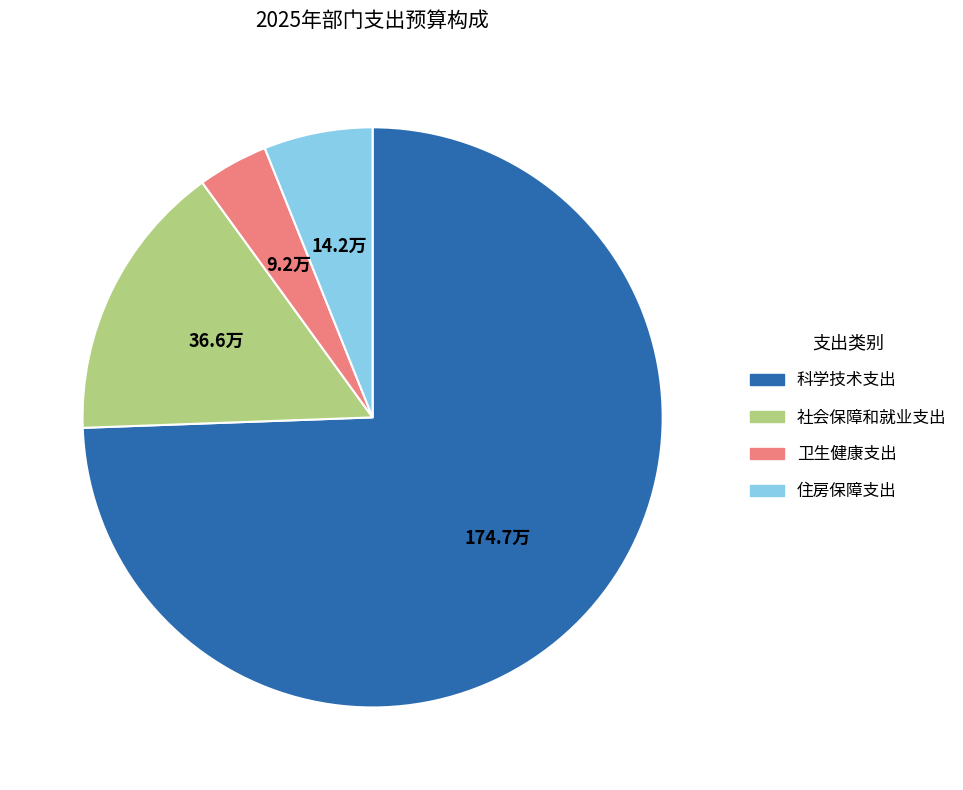

True or false: 社会保障和就业支出 accounts for 16% of the total.

True